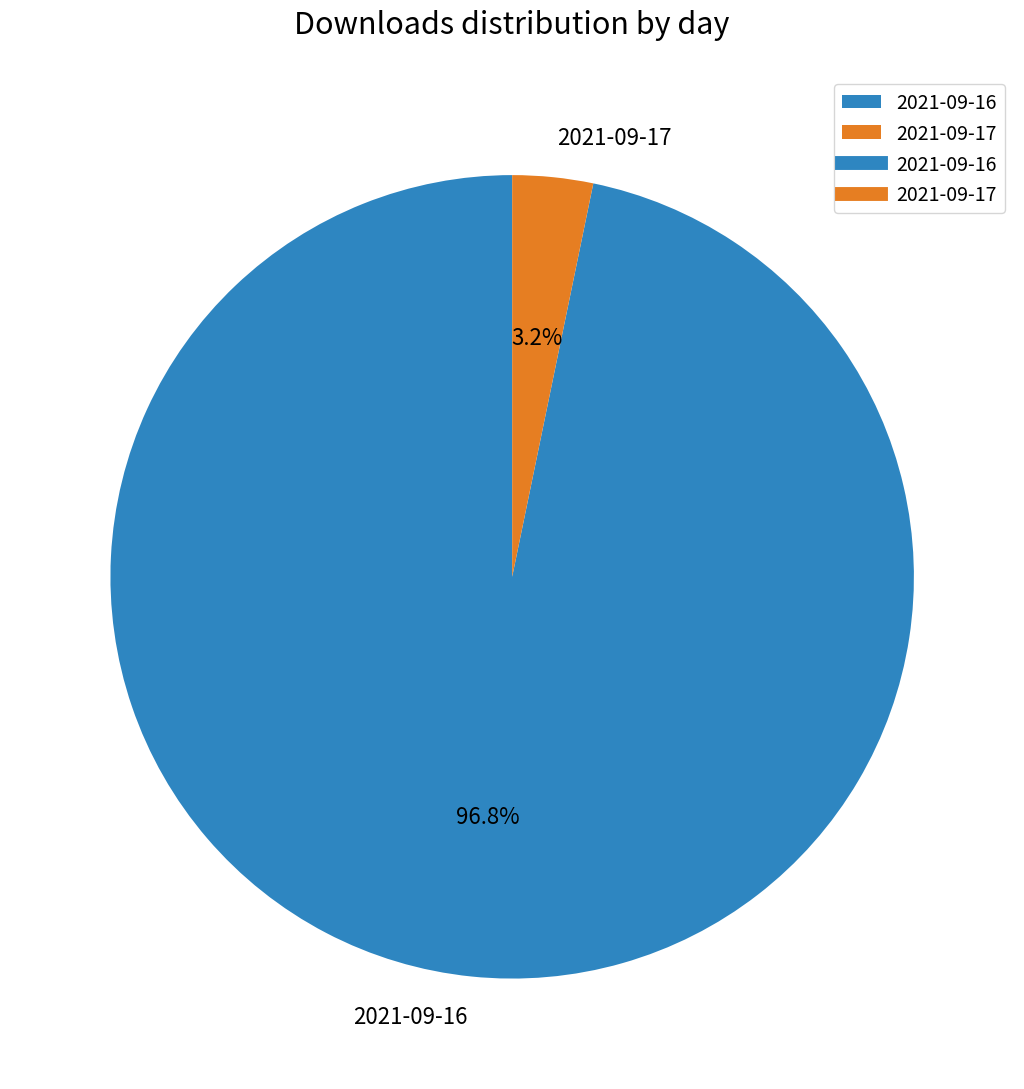

Which category has the biggest portion of the pie?

2021-09-16